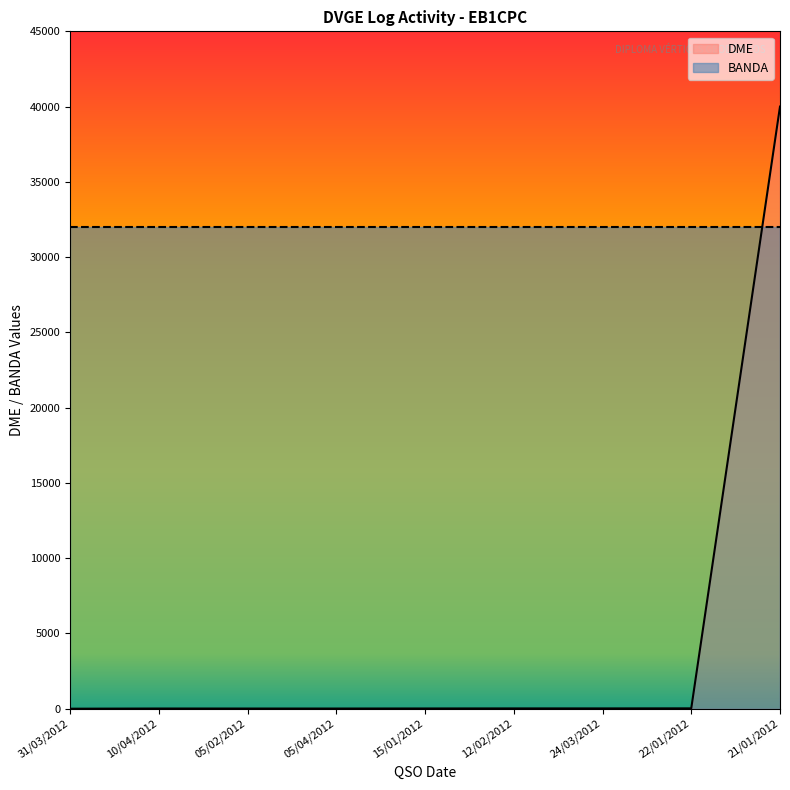

Count the number of categories in the chart.

9